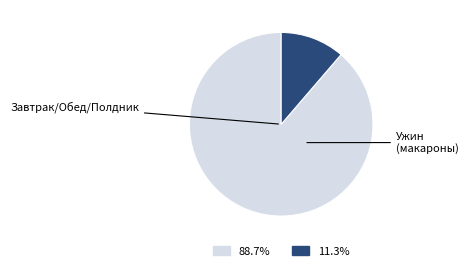

Is there any slice that represents more than half of the pie?

Yes